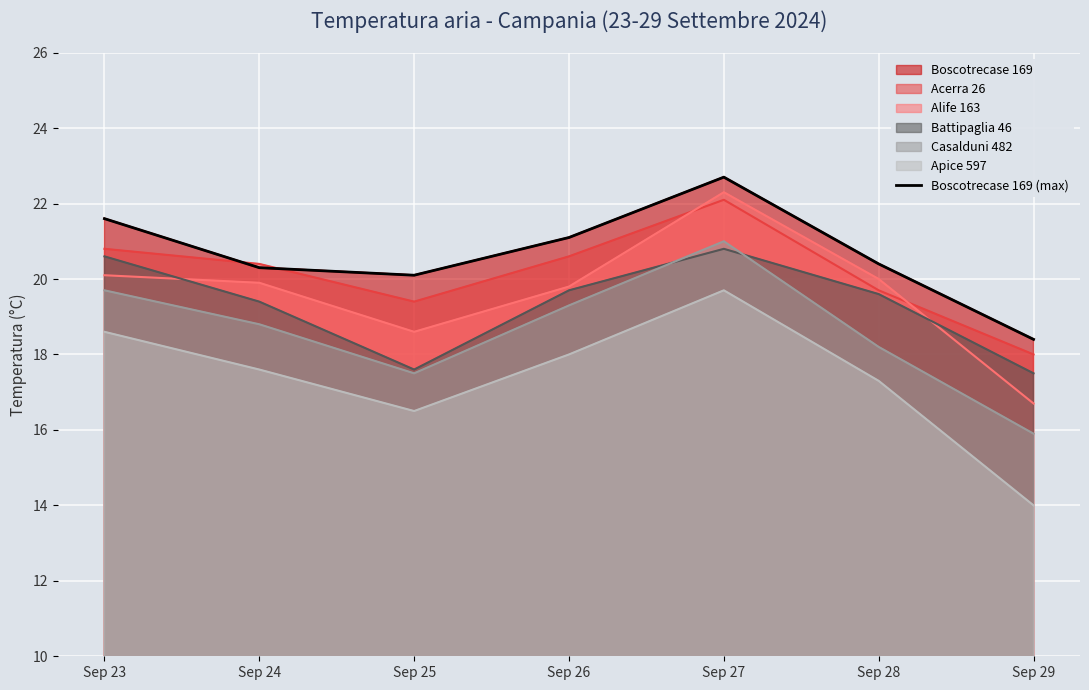

What is the greatest value displayed?

22.7